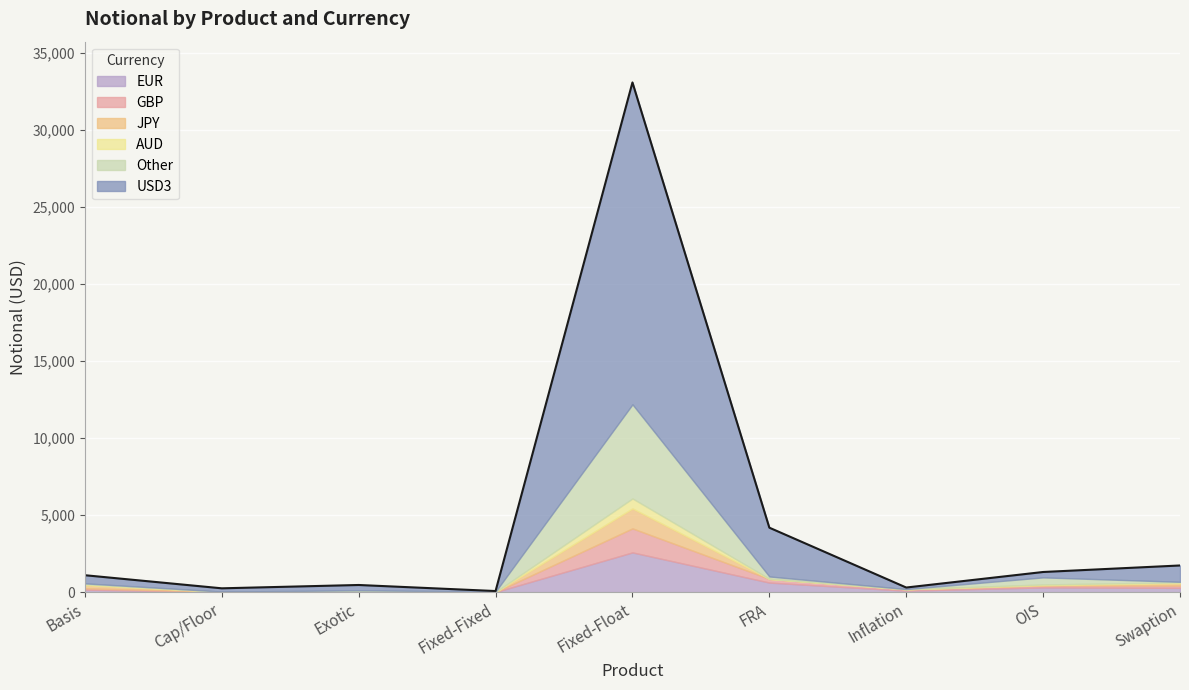

Reading left to right, transcribe all the data shown in this chart.

EUR: Basis=164	Cap/Floor=21	Exotic=42	Fixed-Fixed=10	Fixed-Float=2581	FRA=624	Inflation=97	OIS=310	Swaption=281
GBP: Basis=89	Cap/Floor=11	Exotic=13	Fixed-Fixed=1	Fixed-Float=1558	FRA=242	Inflation=97	OIS=126	Swaption=148
JPY: Basis=202	Cap/Floor=0	Exotic=8	Fixed-Fixed=5	Fixed-Float=1293	FRA=0	Inflation=0	OIS=23	Swaption=156
AUD: Basis=62	Cap/Floor=0	Exotic=0	Fixed-Fixed=0	Fixed-Float=648	FRA=2	Inflation=0	OIS=43	Swaption=51
Other: Basis=57	Cap/Floor=9	Exotic=59	Fixed-Fixed=26	Fixed-Float=6106	FRA=152	Inflation=8	OIS=459	Swaption=38
USD3: Basis=527	Cap/Floor=210	Exotic=345	Fixed-Fixed=32	Fixed-Float=20883	FRA=3165	Inflation=100	OIS=349	Swaption=1059